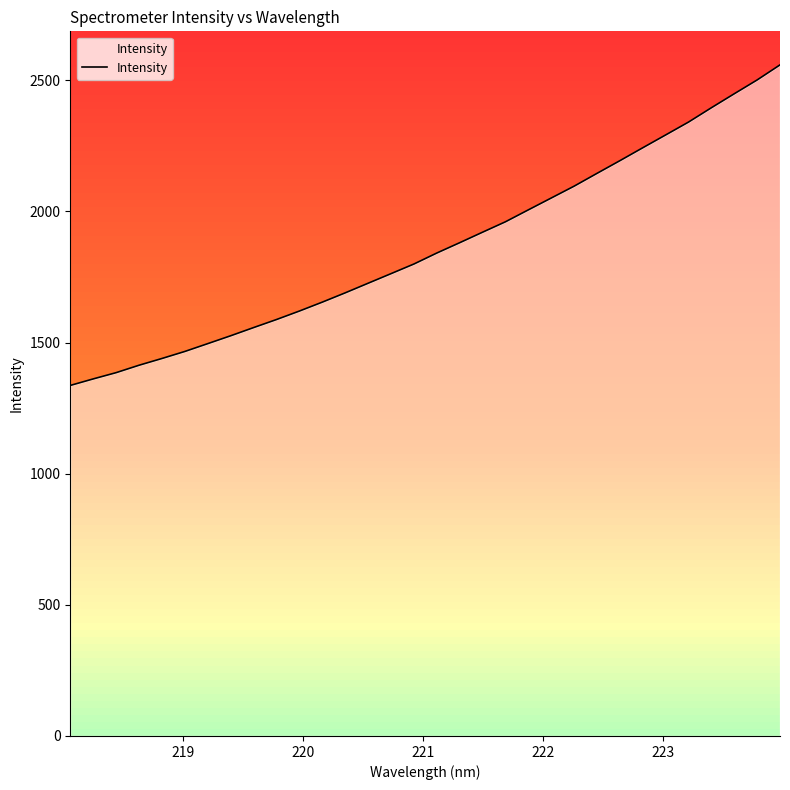

Reading left to right, list all the values displayed in this chart.

1336.6	1361.5	1385.3	1413.6	1439.4	1466.2	1496.0	1526.0	1557.2	1587.9	1620.3	1654.3	1689.7	1726.3	1762.8	1799.6	1841.5	1880.8	1920.9	1960.6	2006.1	2051.3	2096.5	2145.3	2193.6	2242.9	2291.7	2340.8	2395.5	2448.8	2501.4	2558.9